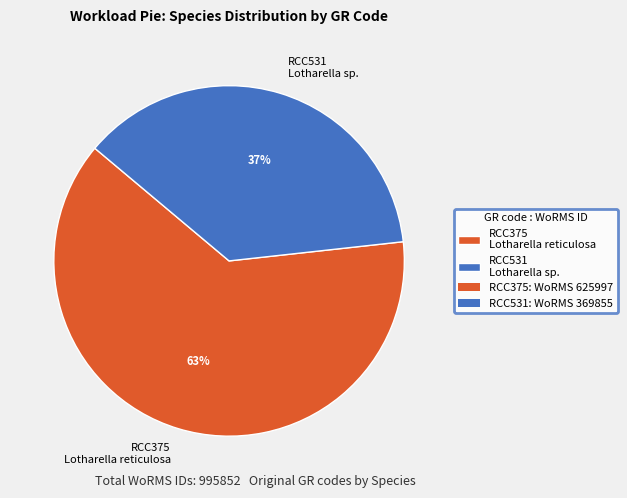

Rank the categories by value from highest to lowest.

RCC375, RCC531